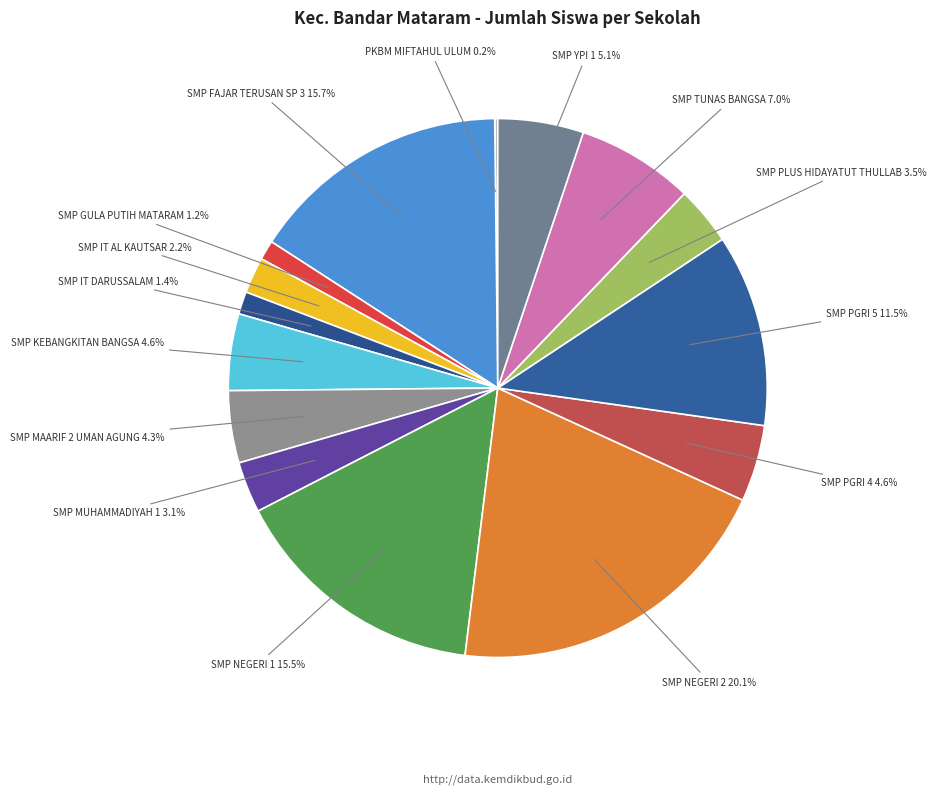

Which has a higher value, SMP NEGERI 1 or SMP PLUS HIDAYATUT THULLAB?

SMP NEGERI 1